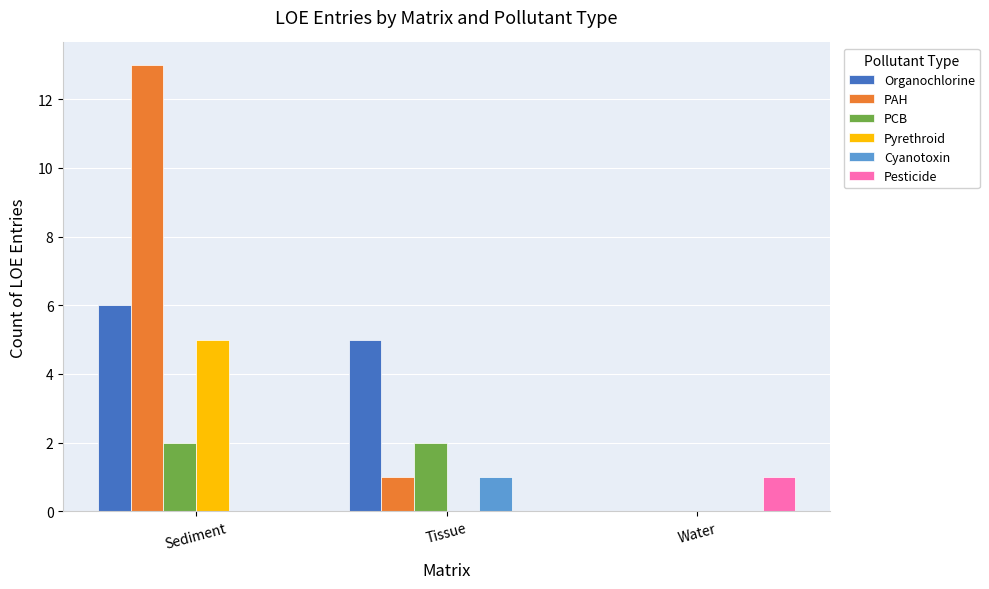

Which series has the largest total across all categories?

PAH